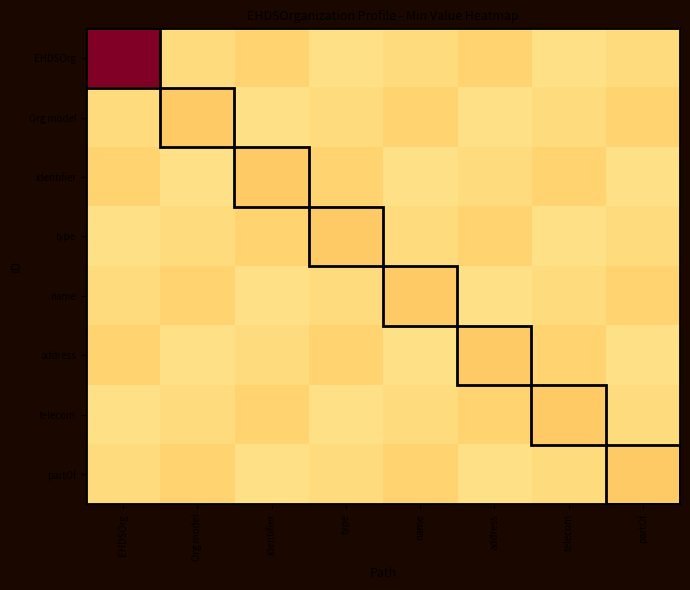

How many categories are shown in the chart?

8